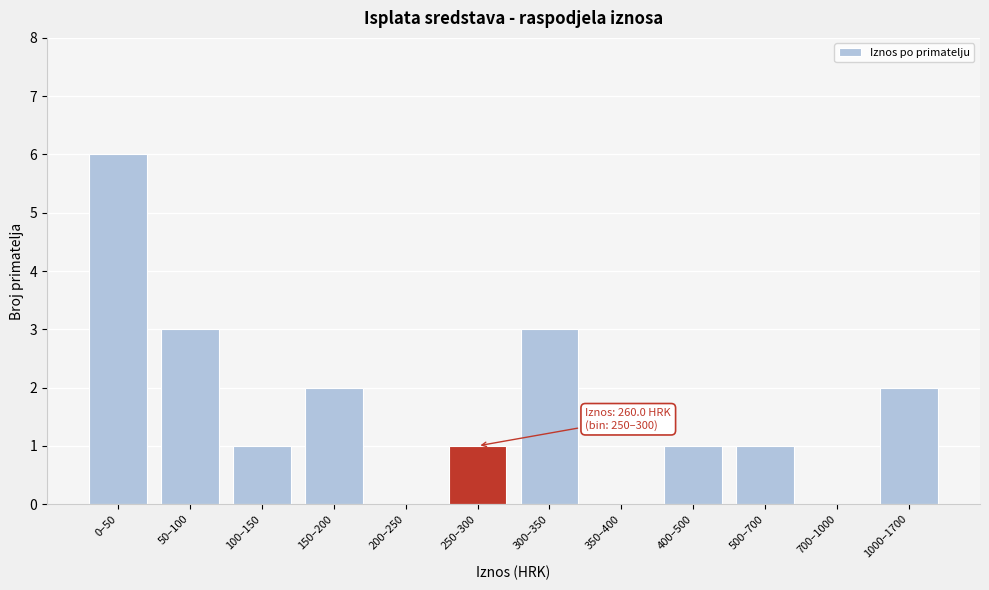

Reading left to right, what are all the values shown in this chart?

0–50=6	50–100=3	100–150=1	150–200=2	200–250=0	250–300=1	300–350=3	350–400=0	400–500=1	500–700=1	700–1000=0	1000–1700=2